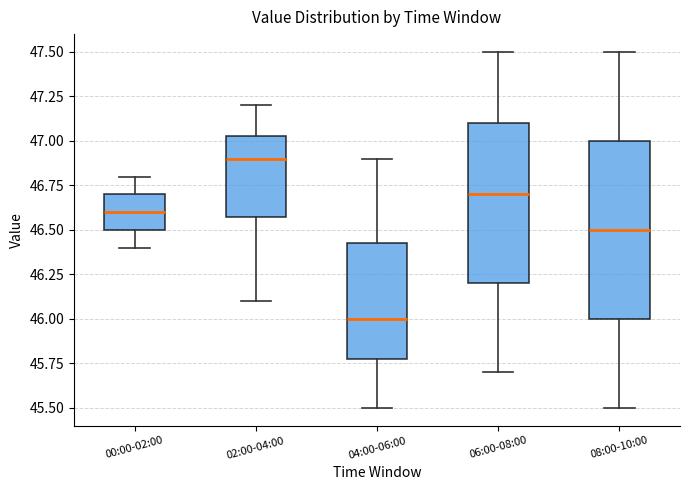

Which box is the tallest, from its lower edge to its upper edge?

08:00-10:00